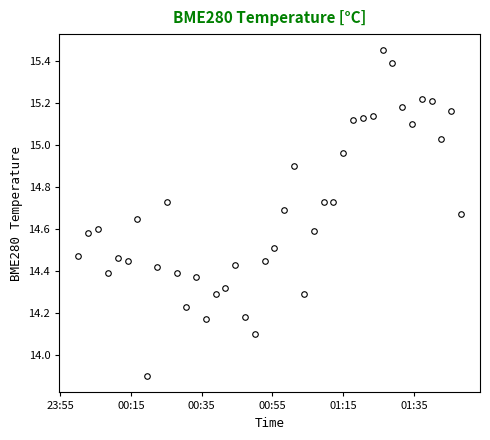

What is the smallest value displayed?

13.9